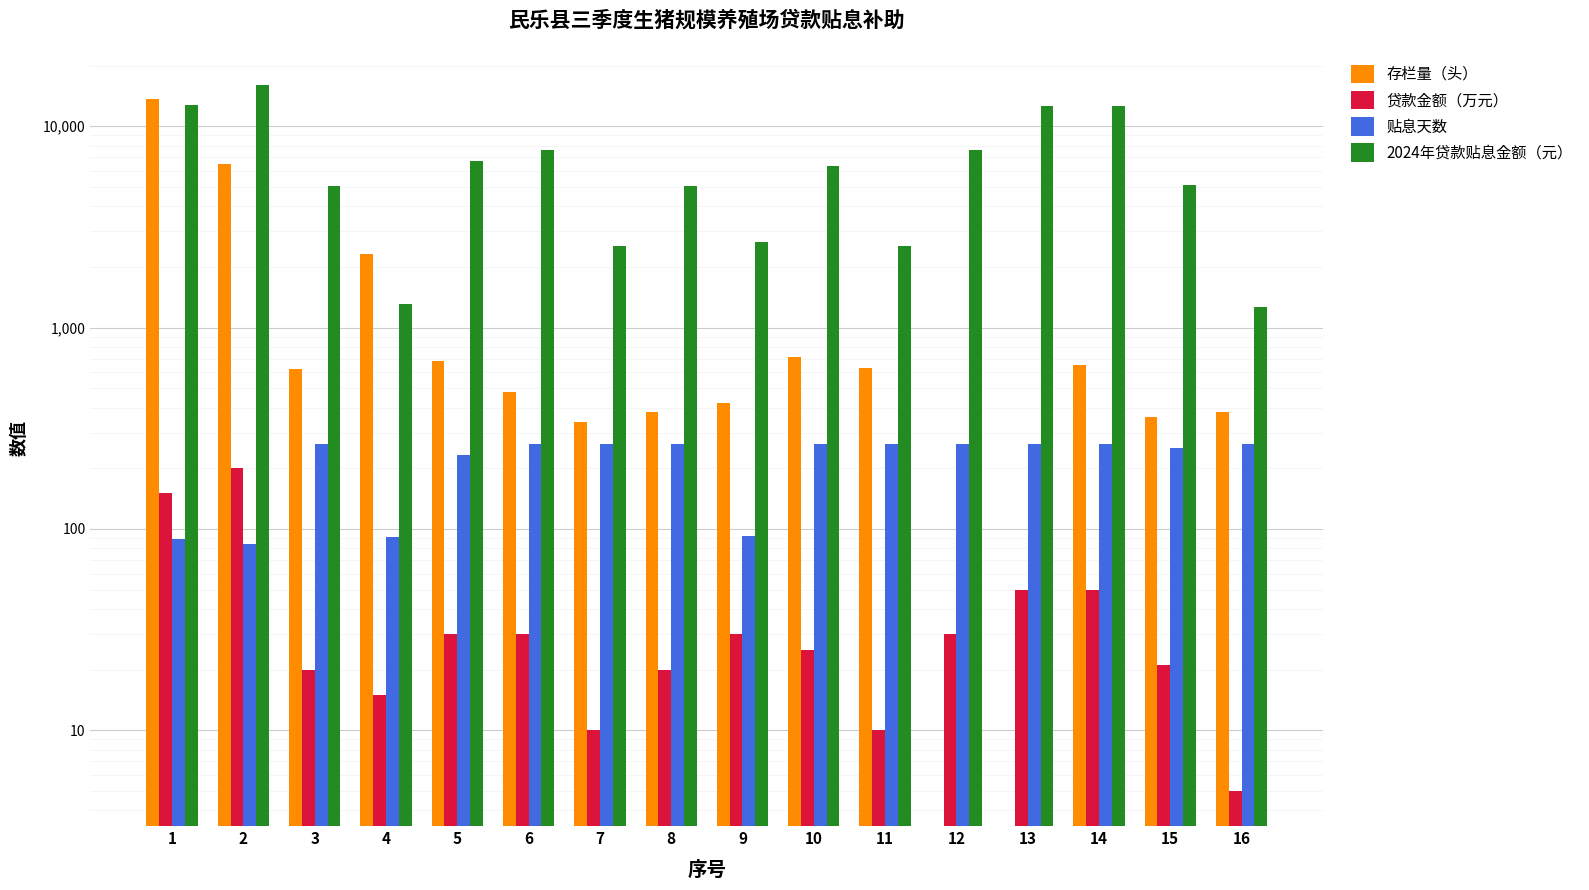

Is the value of 贴息天数 at 16 greater than the value of 2024年贷款贴息金额（元） at 9?

No